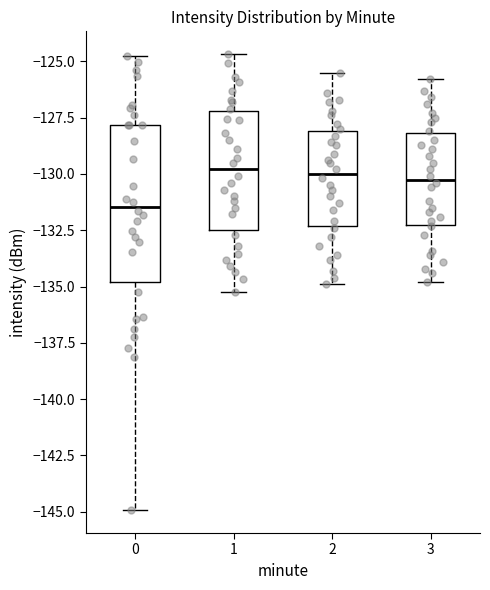

Reading left to right, read every box against the y-axis: the position of its median line, the range the box covers, and the ends of its whiskers. The values are not printed on the chart, so give them approximately, as read against the axis.

0: median -131.5, box -135.0 to -128.0, whiskers -145.0 to -125.0
1: median -130.0, box -132.5 to -127.0, whiskers -135.5 to -124.5
2: median -130.0, box -132.5 to -128.0, whiskers -135.0 to -125.5
3: median -130.0, box -132.0 to -128.0, whiskers -135.0 to -126.0